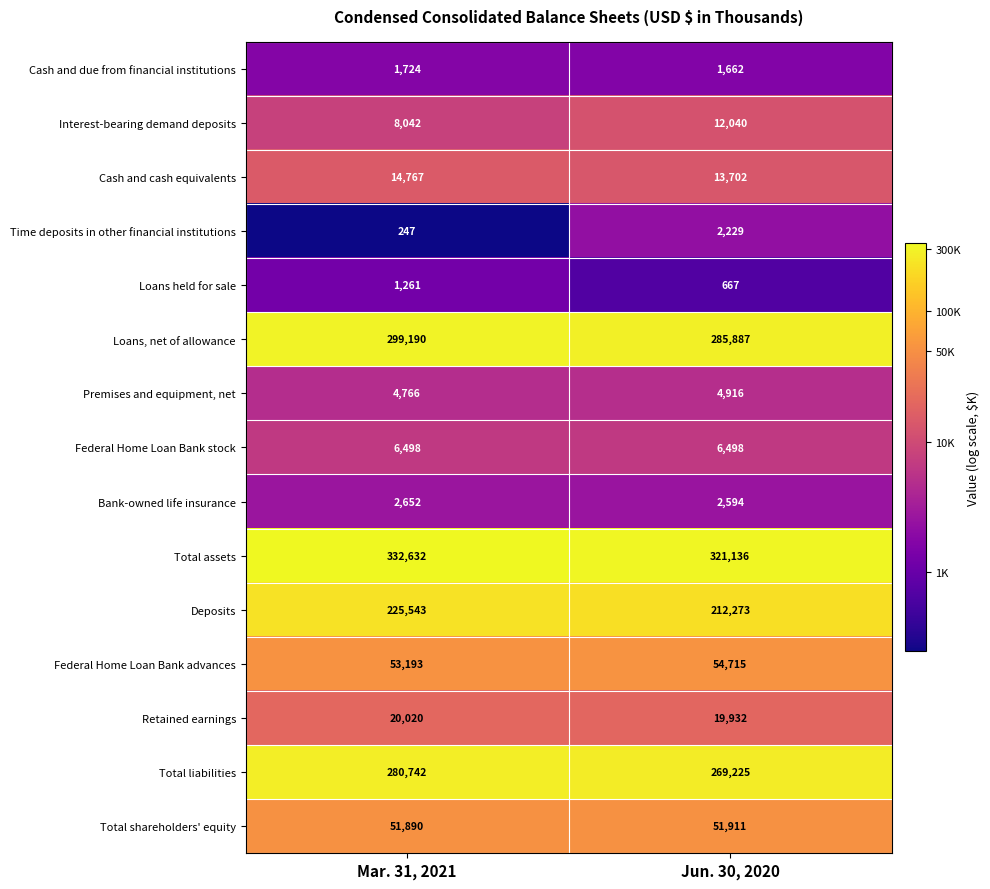

Which series has the largest range (max minus min)?

Loans, net of allowance